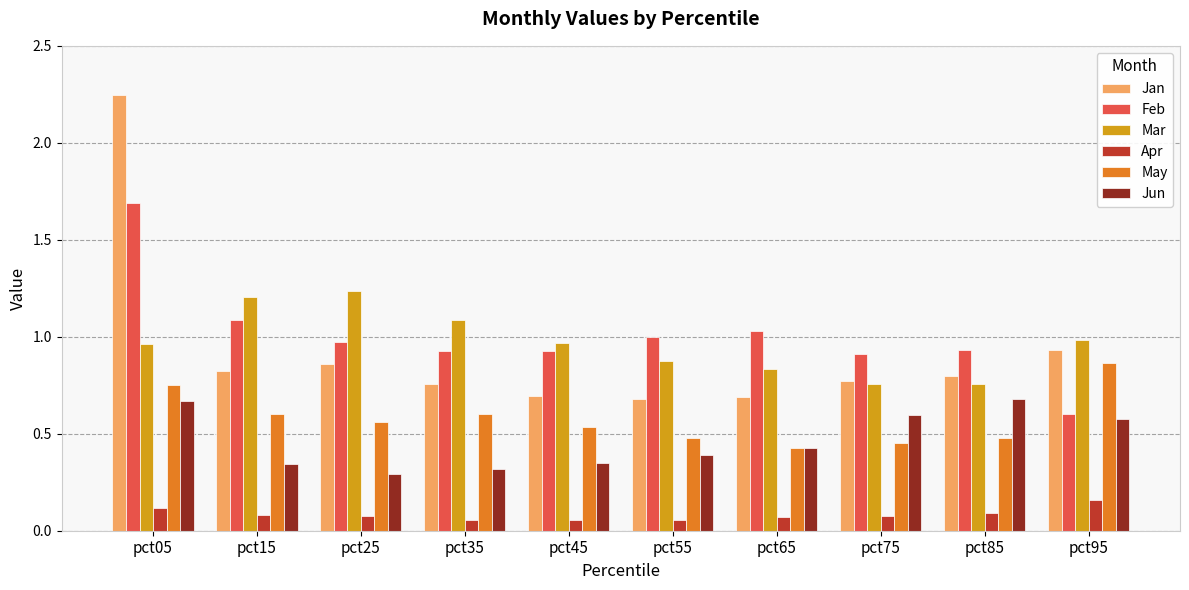

Which series has the widest spread of values?

Jan